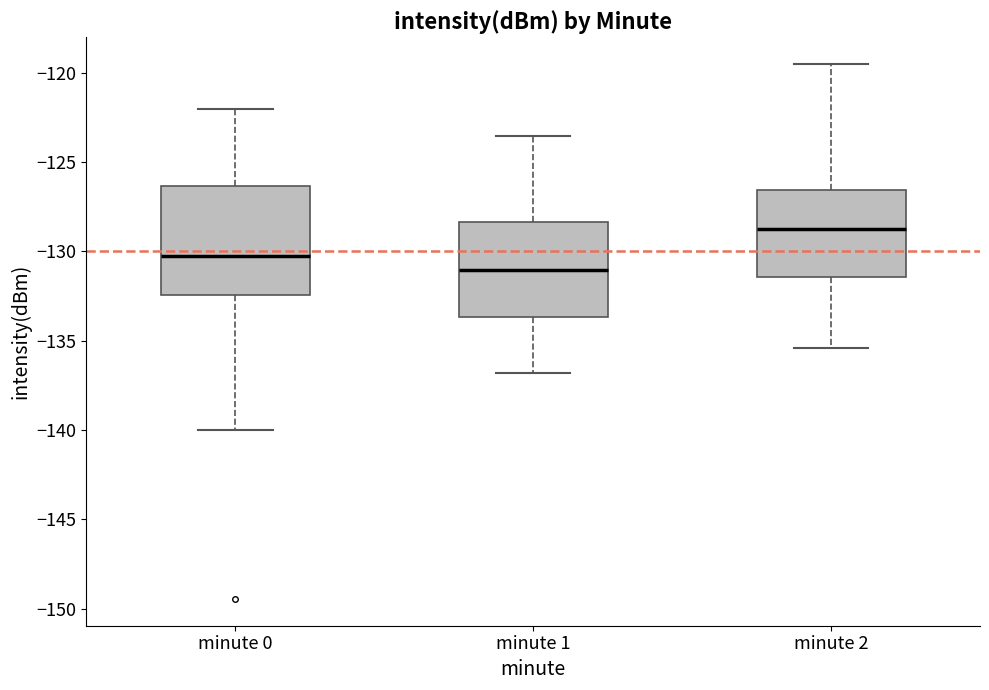

Reading left to right, transcribe this box plot: for each box, give where its median line is, the range the box spans, and where its two whiskers end, as read against the y-axis. The values are not printed on the chart, so give them approximately, as read against the axis.

minute 0: median -130.0, box -132.5 to -126.5, whiskers -140.0 to -122.0
minute 1: median -131.0, box -133.5 to -128.5, whiskers -137.0 to -123.5
minute 2: median -128.5, box -131.5 to -126.5, whiskers -135.5 to -119.5